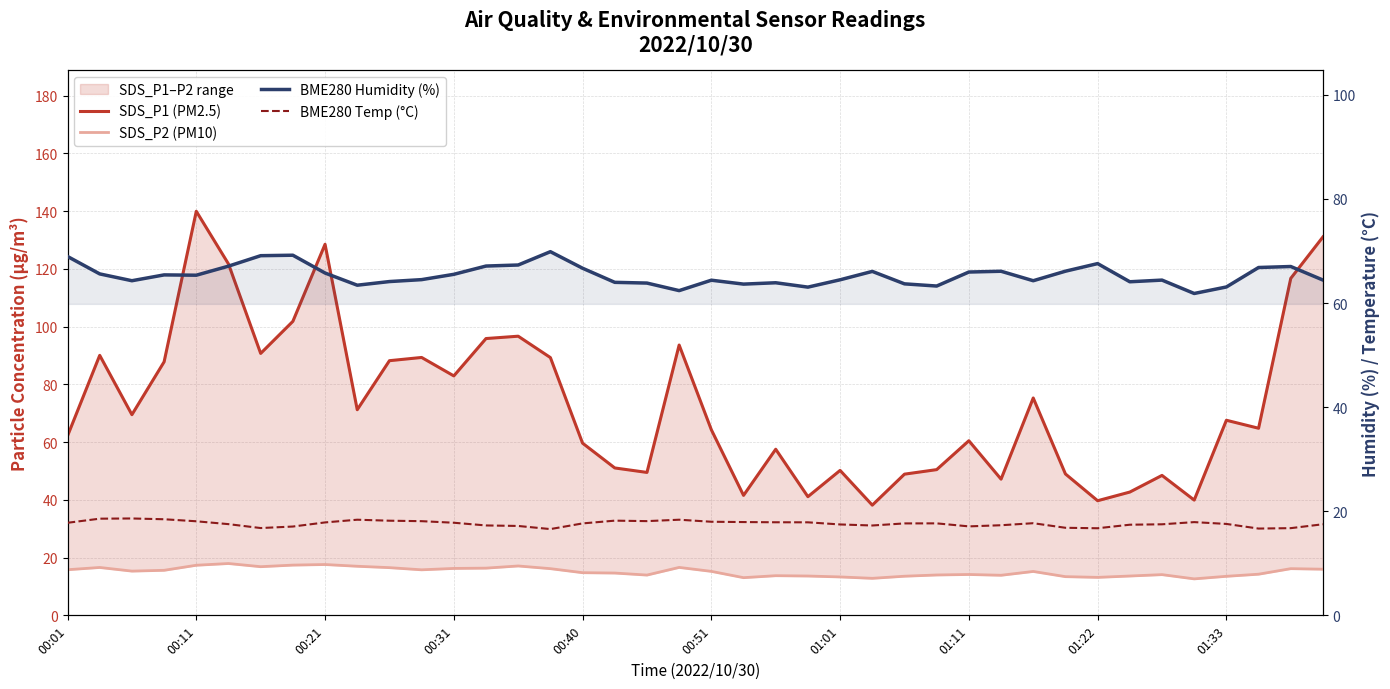

What is the minimum value shown in the chart?

12.6